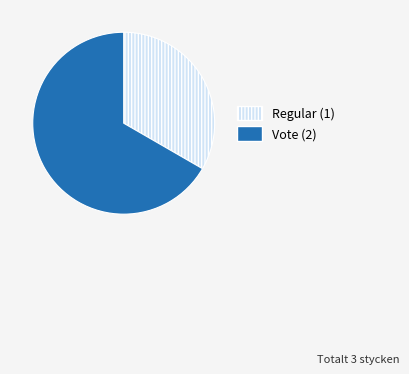

Count the number of slices in the pie.

2